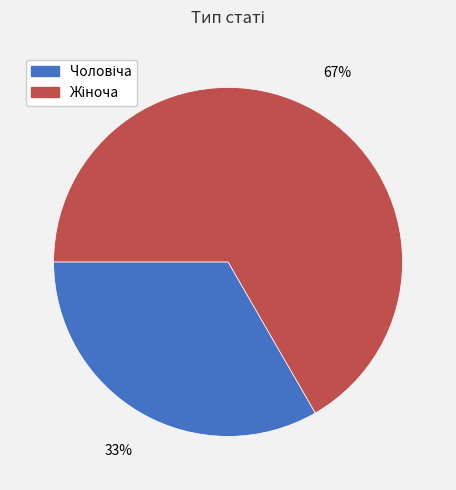

Is there any slice that represents more than half of the pie?

Yes